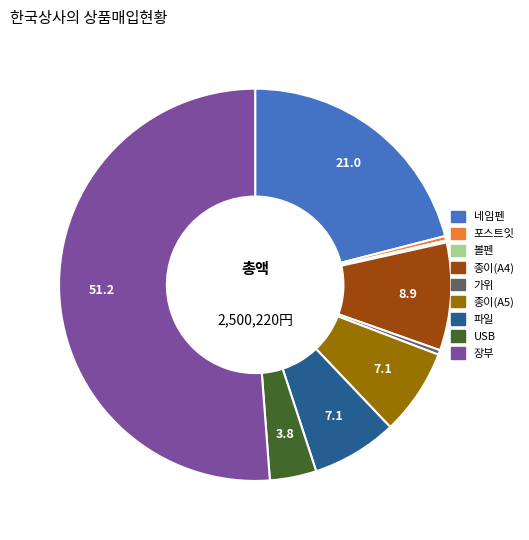

Approximately how many times larger is the value at 종이(A4) compared to 네임펜?

0.4